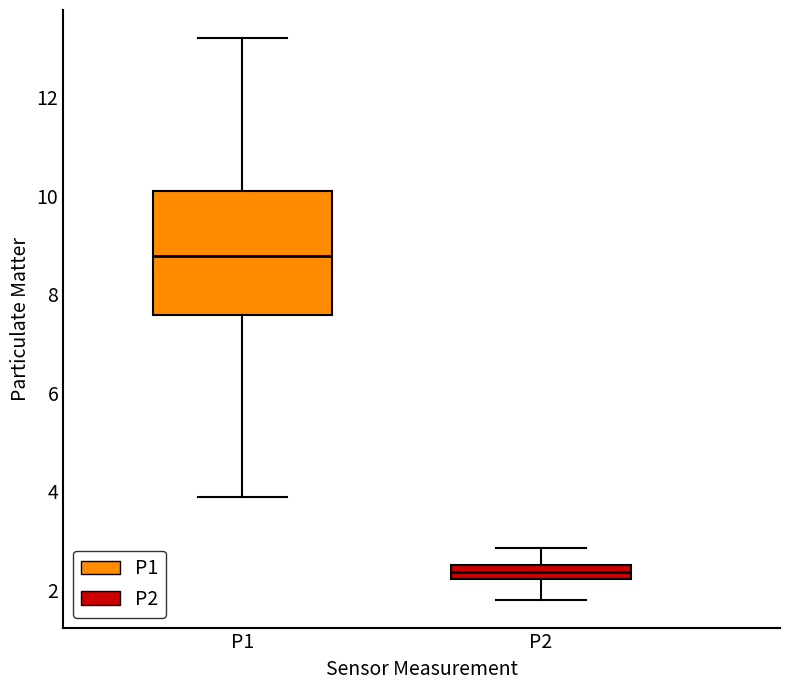

Comparing the boxes themselves (not the whiskers), which one is the tallest?

P1